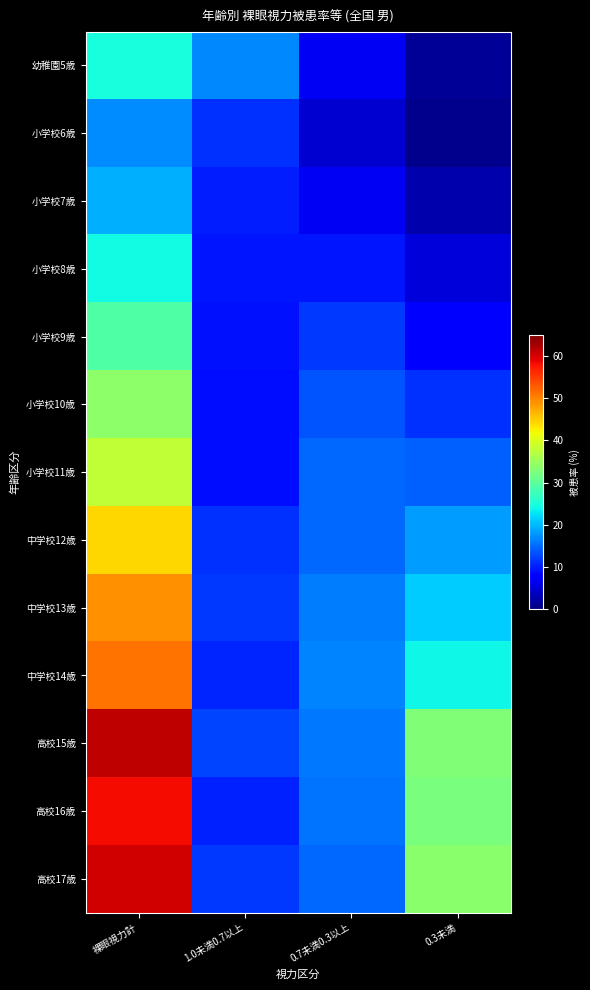

Which series changed the most between 1.0未満0.7以上 and 0.3未満?

高校16歳